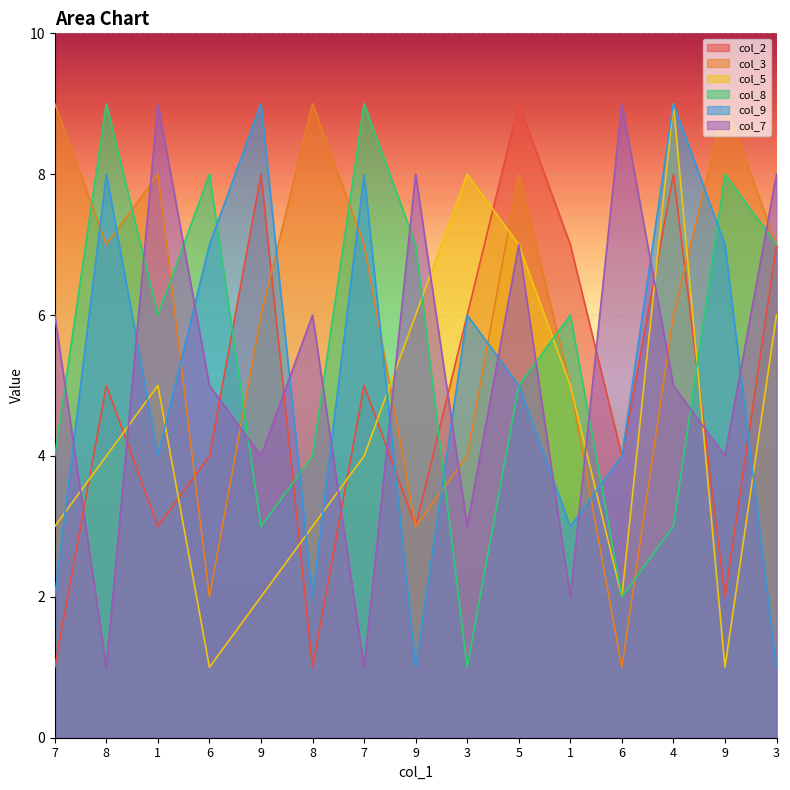

What is the difference between the highest and lowest values at 6?

7